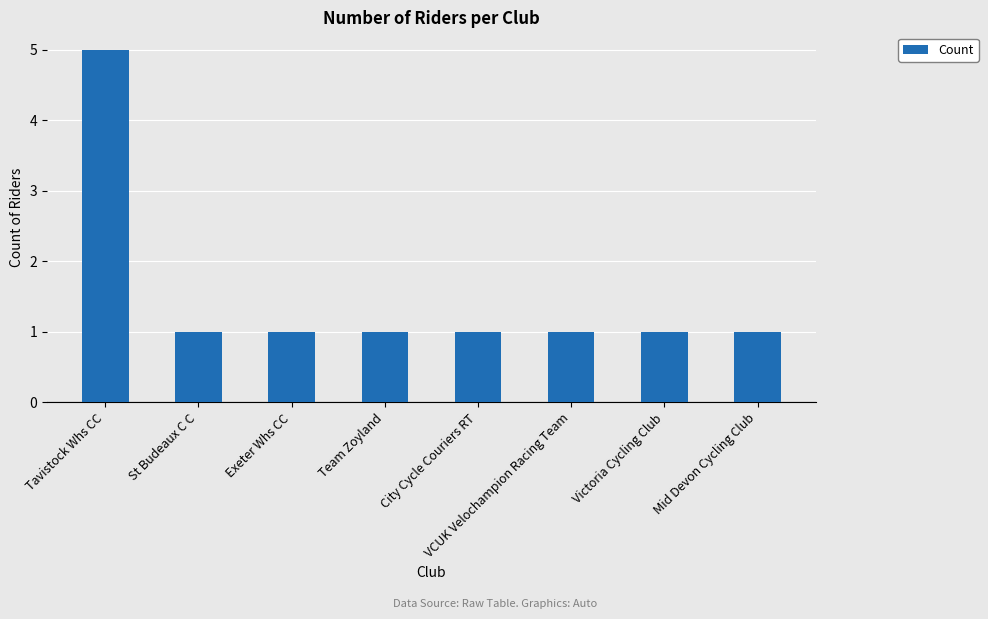

What is the label of the 2nd bar from the right?

Victoria Cycling Club